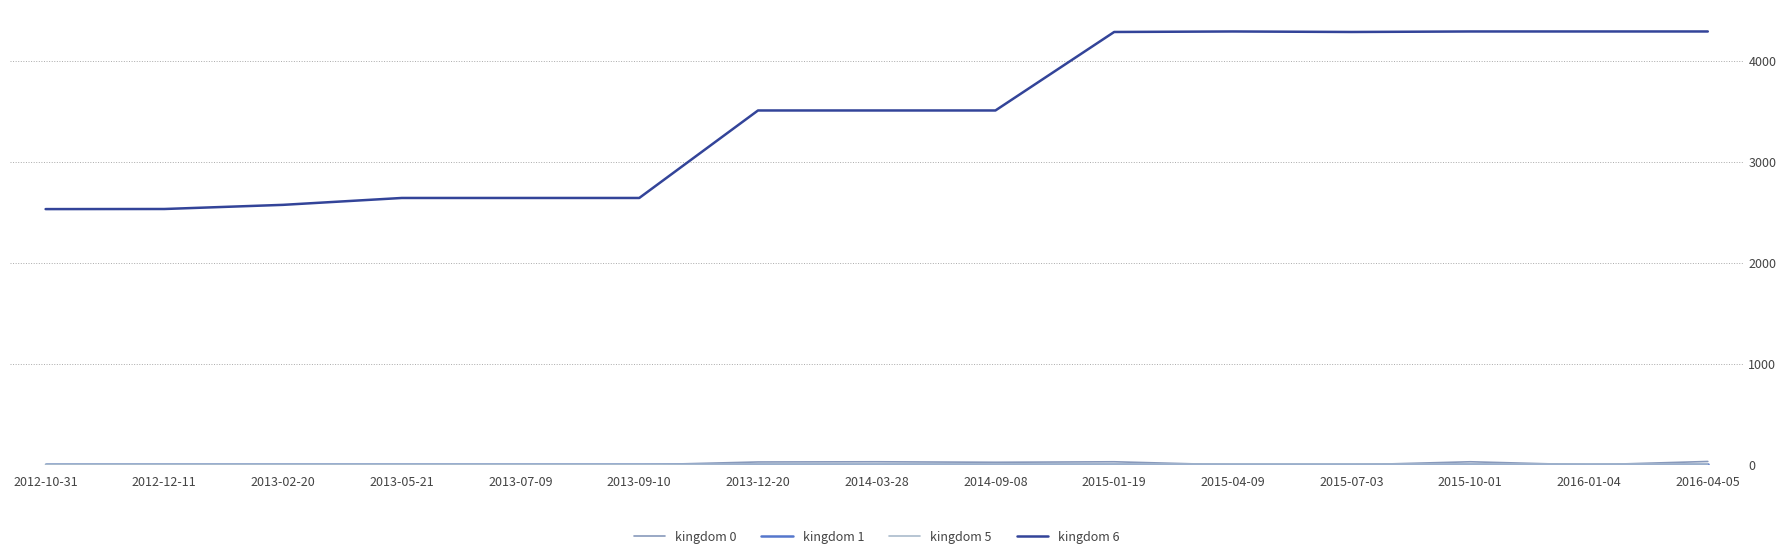

What is the smallest value displayed?

2